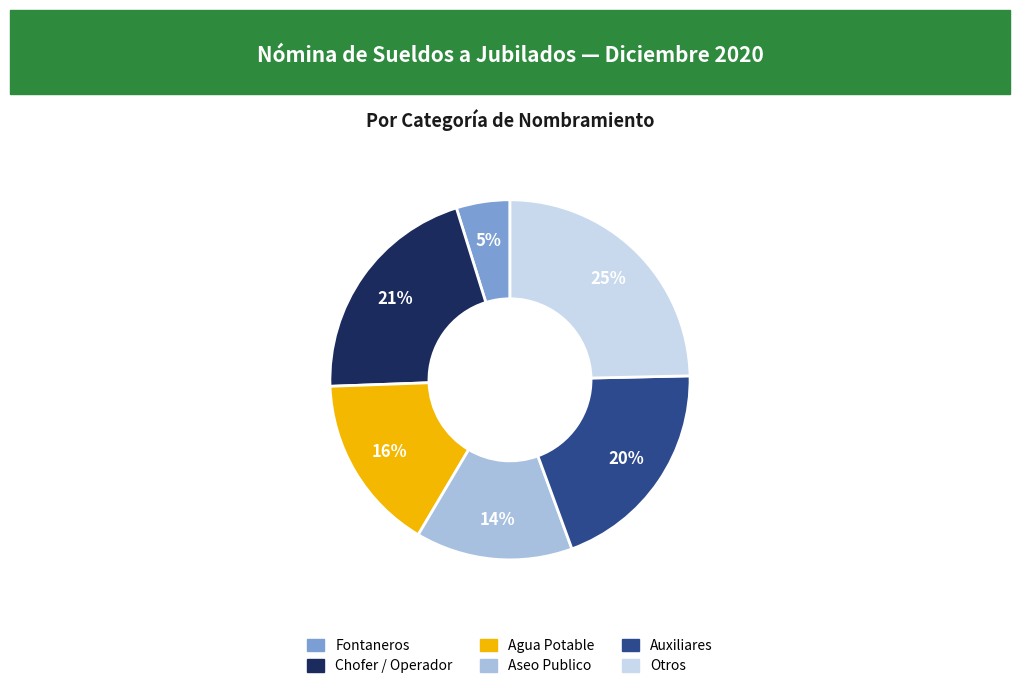

To the nearest percent, what is the difference between the largest and smallest slice percentages?

20%